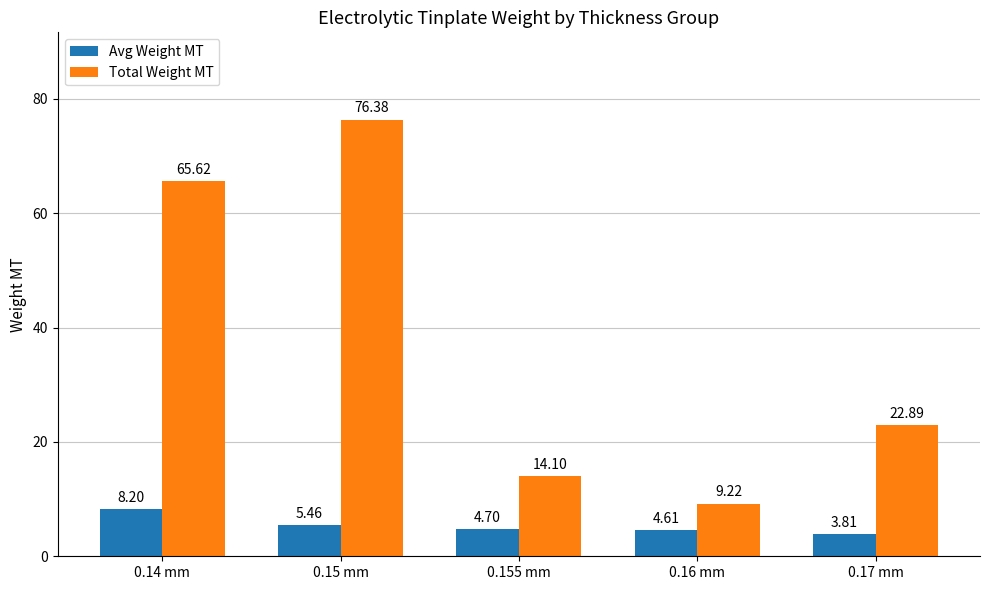

Where is Total Weight MT nearest to the value 42?

0.17 mm